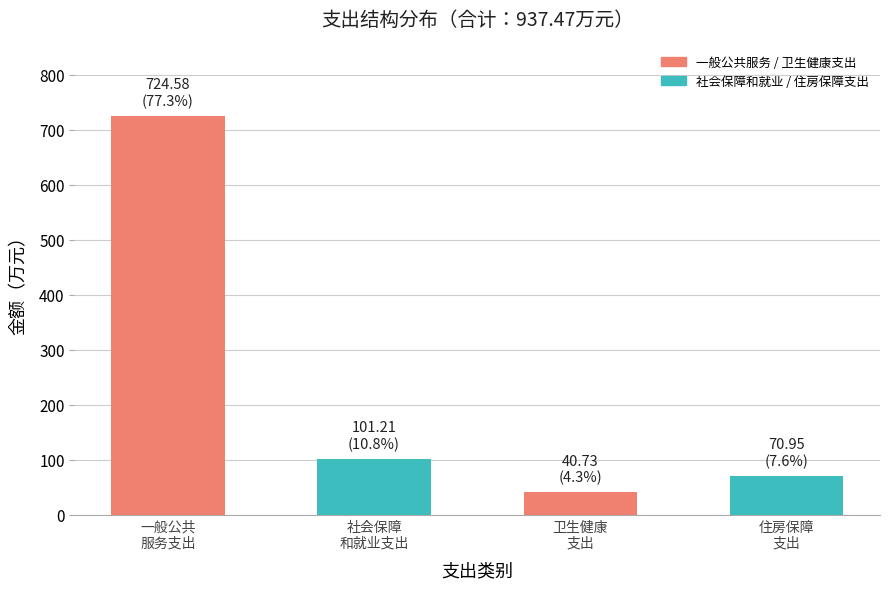

How many distinct data groups are displayed?

1